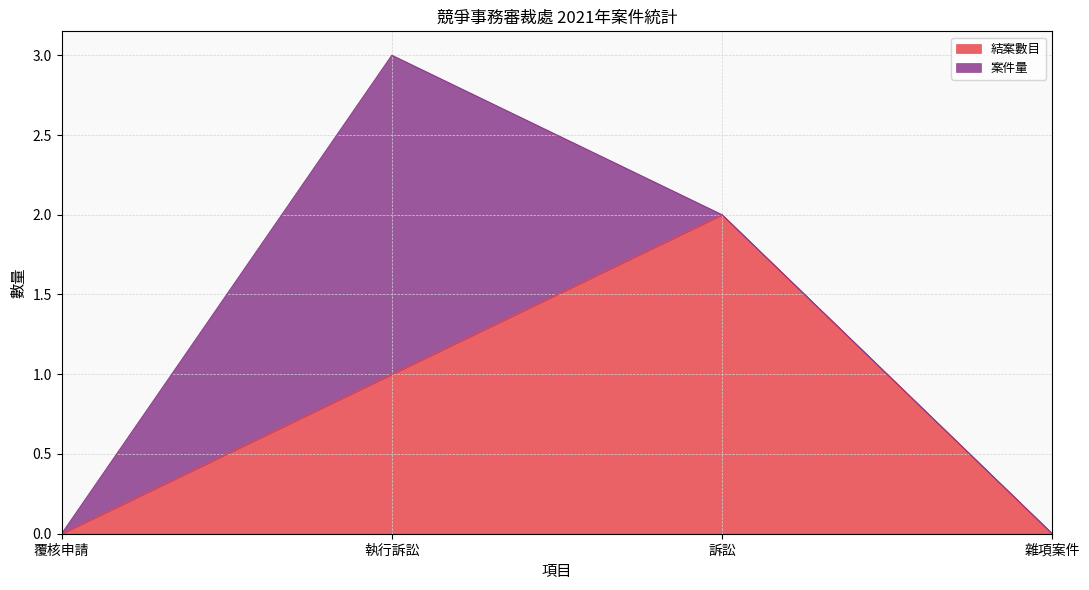

How many data points does each series have?

4